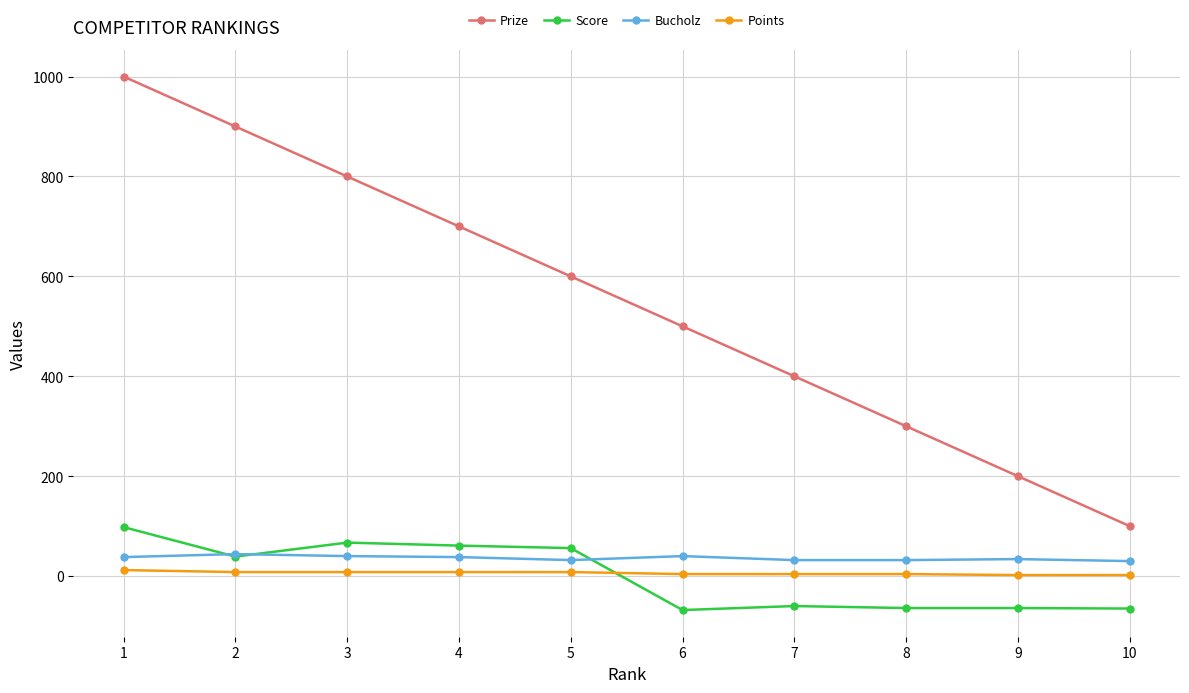

Is the value of Score at 1 greater than the value of Prize at 4?

No